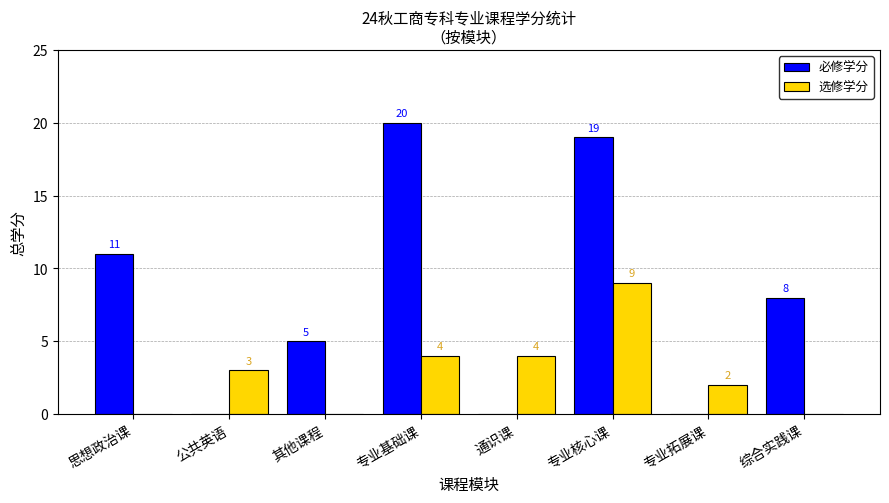

What are all the series names shown in the legend?

必修学分, 选修学分